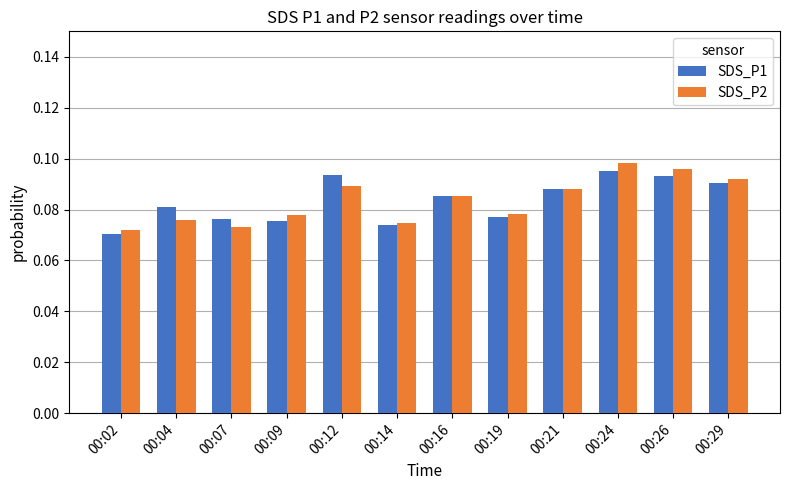

True or false: SDS_P1 has a value of 0.2 at 00:29.

False